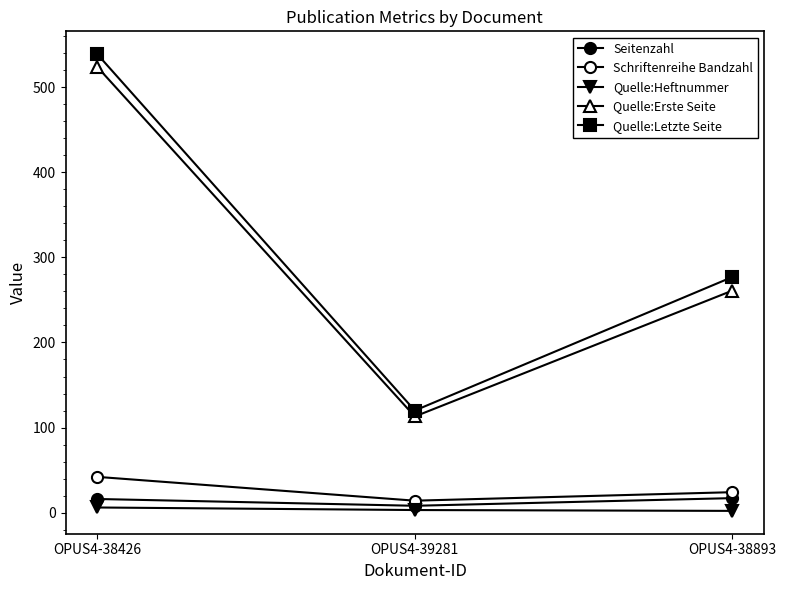

Which series has the largest total across all categories?

Quelle:Letzte Seite